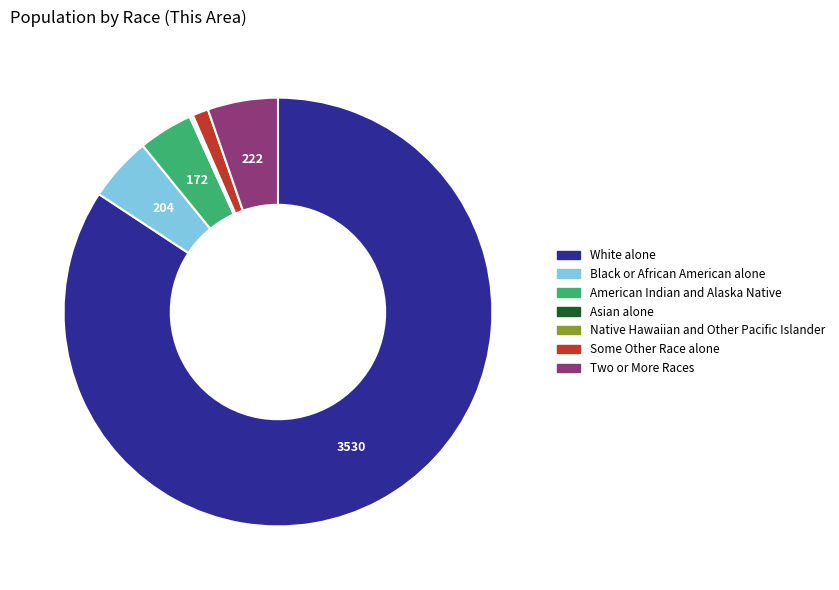

What is the ratio of the value at American Indian and Alaska Native to the value at Some Other Race alone?

3.4